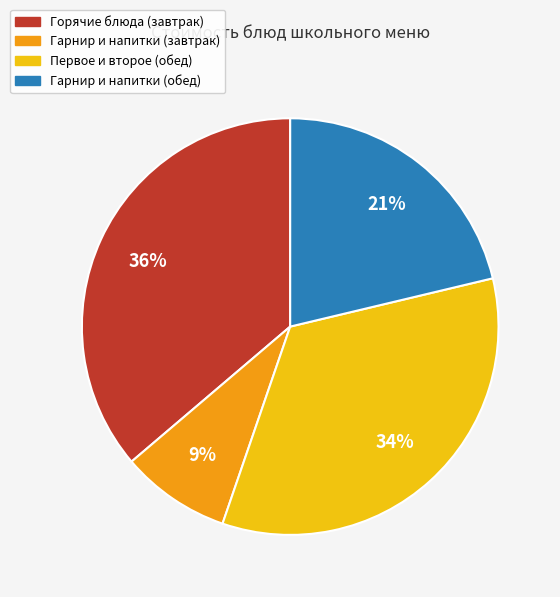

What is the largest slice in the pie chart?

Горячие блюда (завтрак)